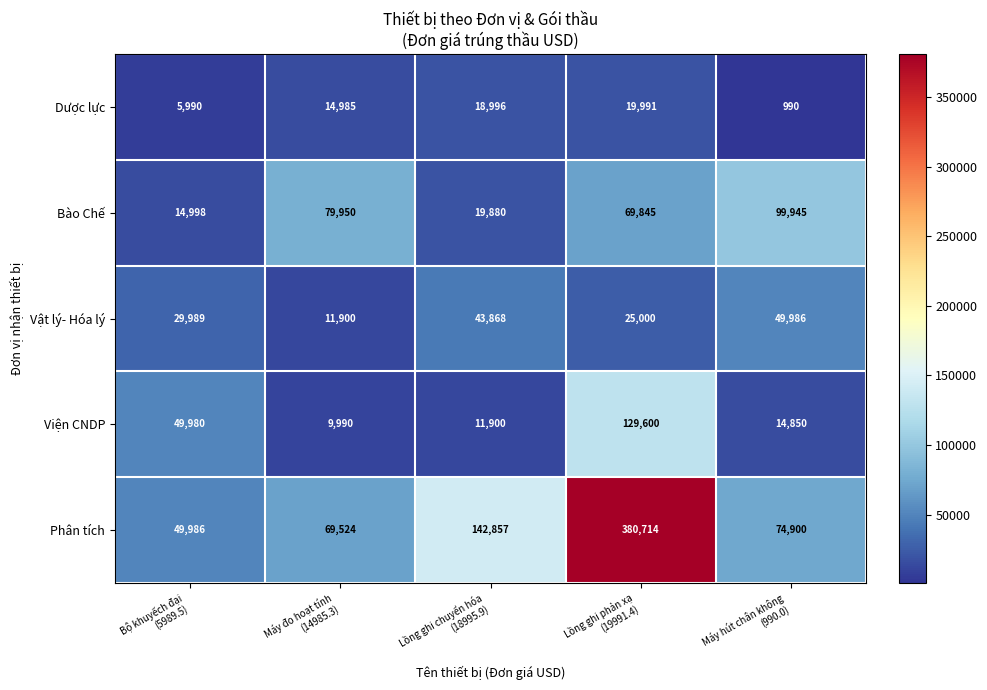

What is the difference between the maximum and minimum values in the Phân tích series?

330728